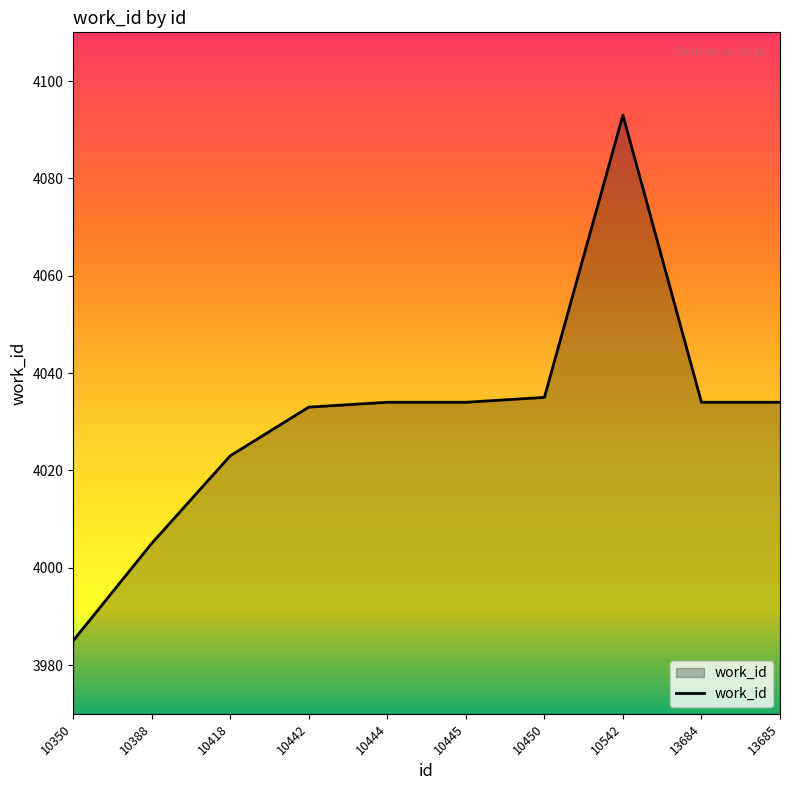

True or false: the data shows 3985 at 10350.

True